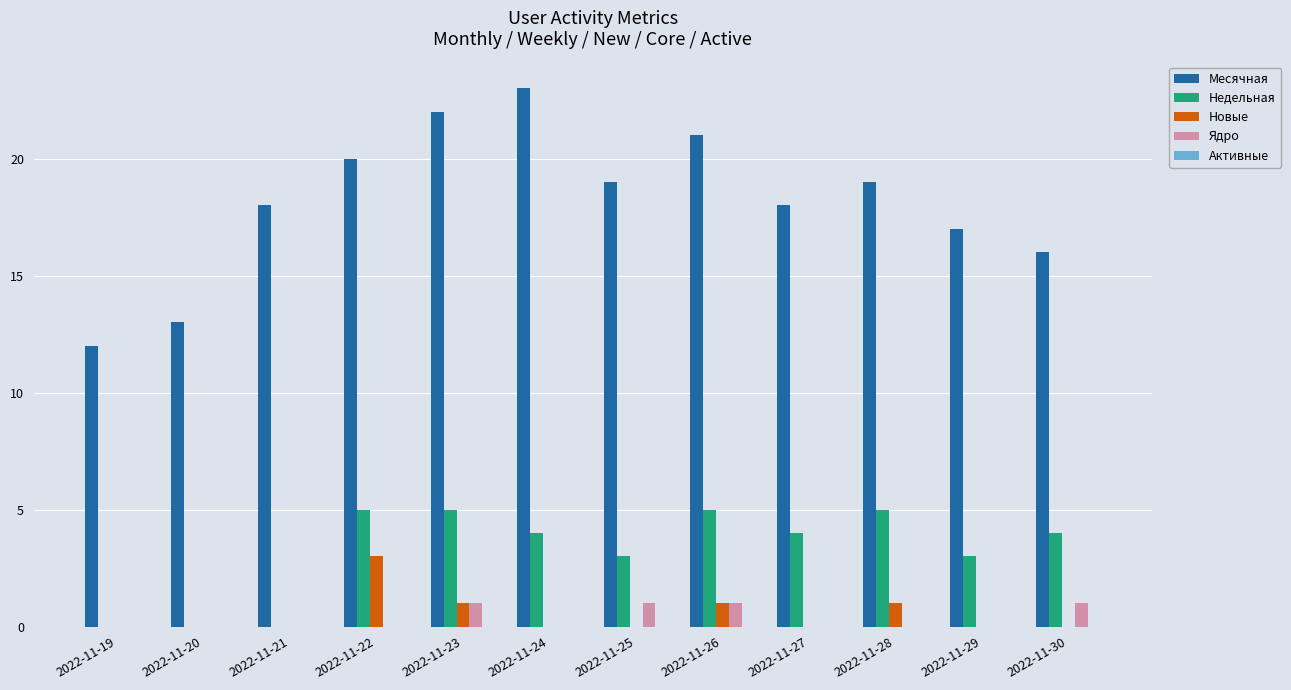

What is the sum of all Недельная values?

38